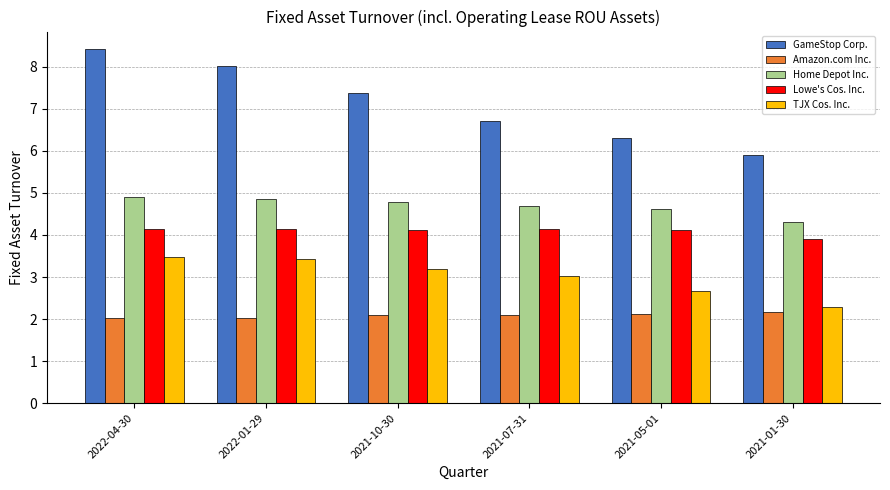

What position from the left is 2021-10-30?

3